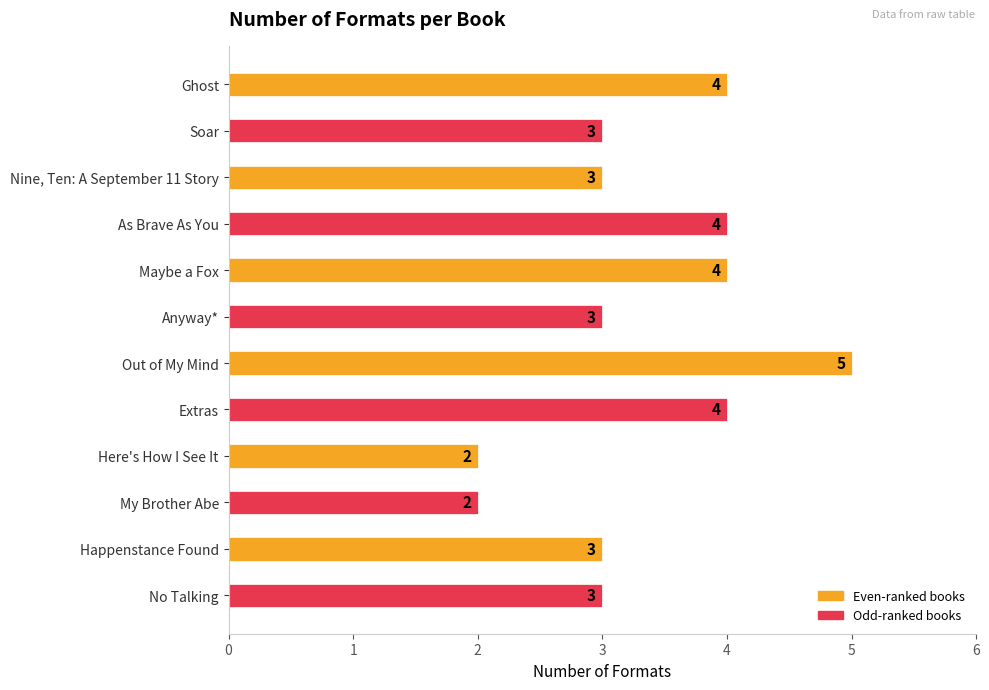

What is the sum of all values?

40